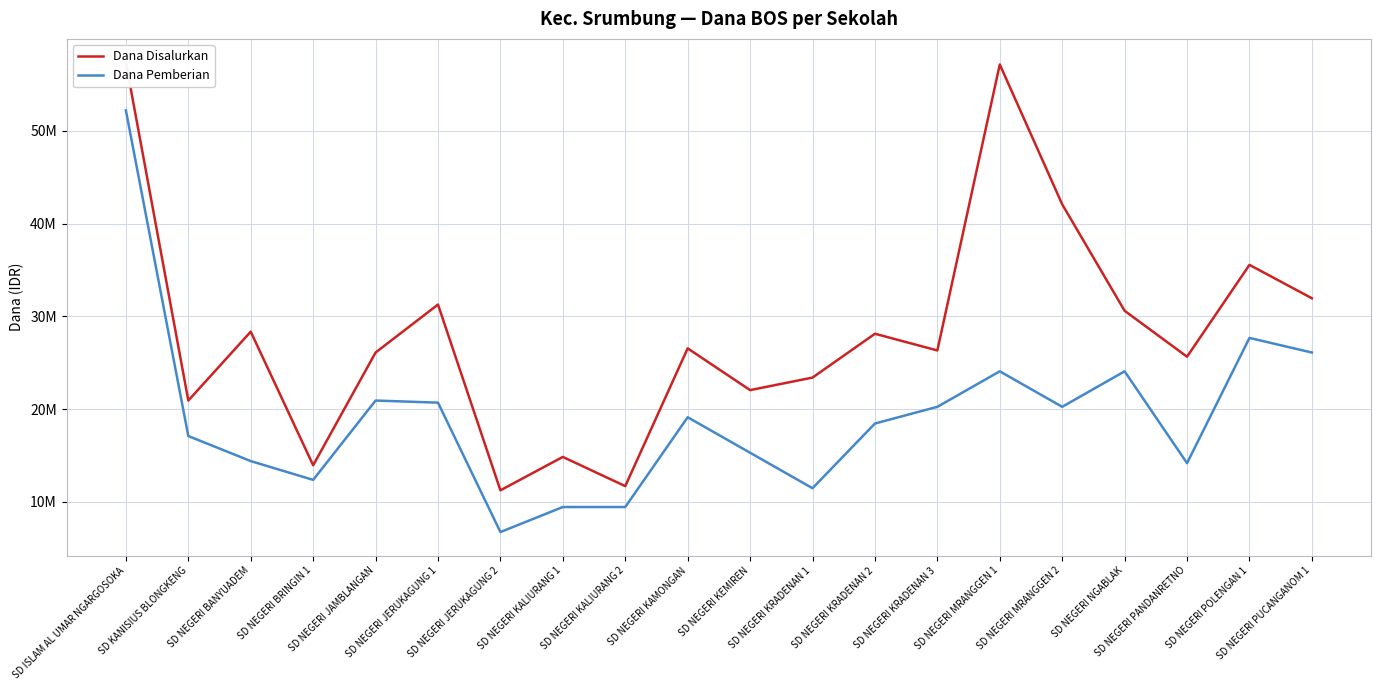

Rank the series at SD NEGERI KEMIREN from highest to lowest value.

Dana Disalurkan, Dana Pemberian